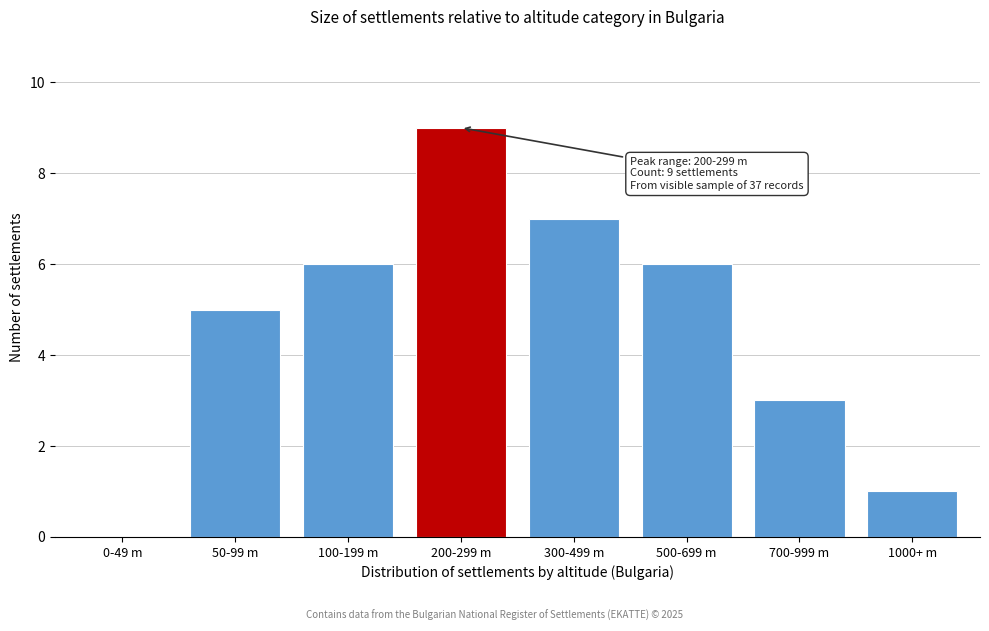

Reading right to left, extract all data points from this chart.

1000+ m=1	700-999 m=3	500-699 m=6	300-499 m=7	200-299 m=9	100-199 m=6	50-99 m=5	0-49 m=0